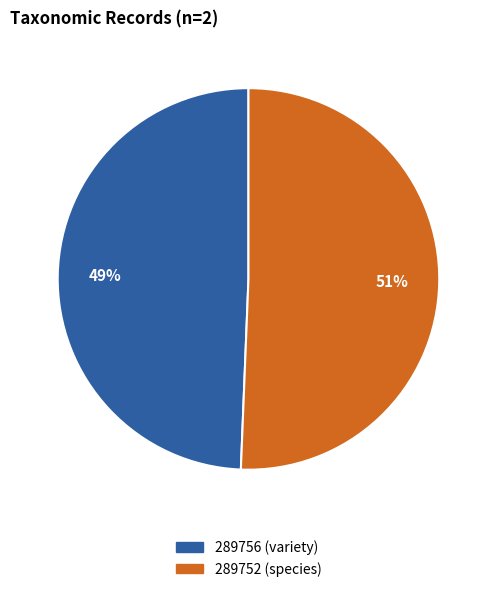

The 289756 (variety) slice represents 60% of the pie. True or false?

False